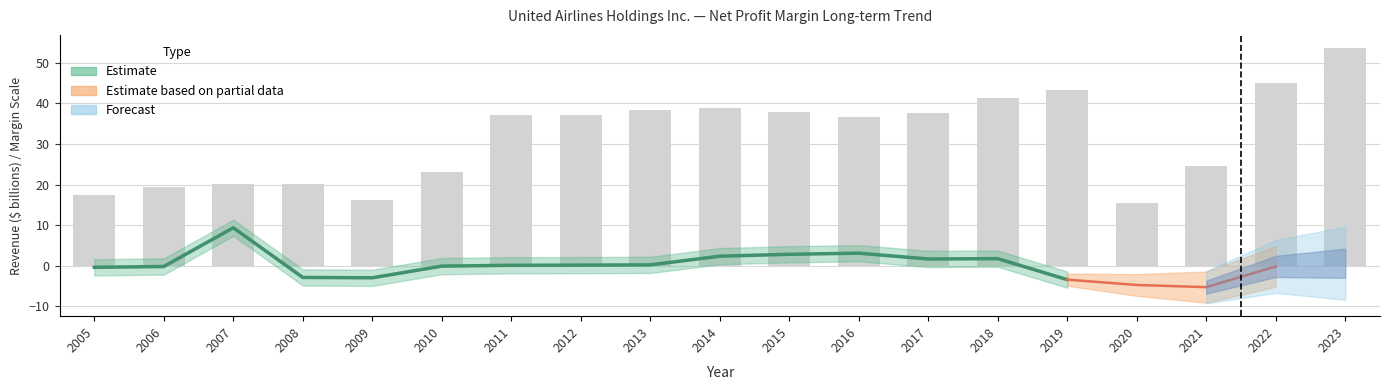

What value does the data have at 2007?

20.1